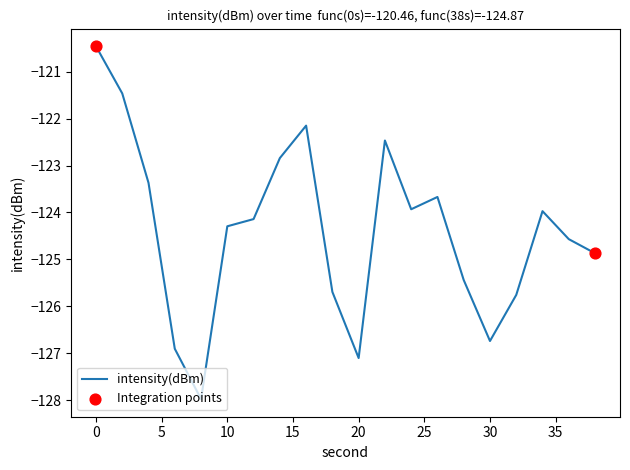

What is the minimum value shown in the chart?

-128.0